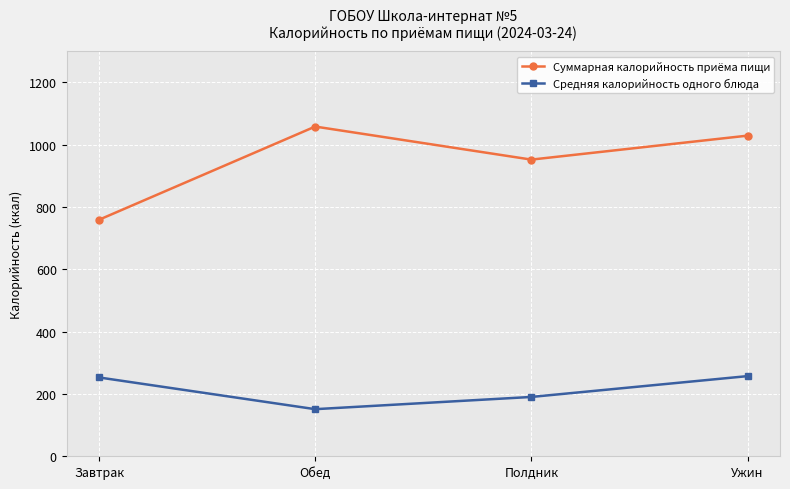

At which label is Суммарная калорийность приёма пищи closest to 908?

Полдник